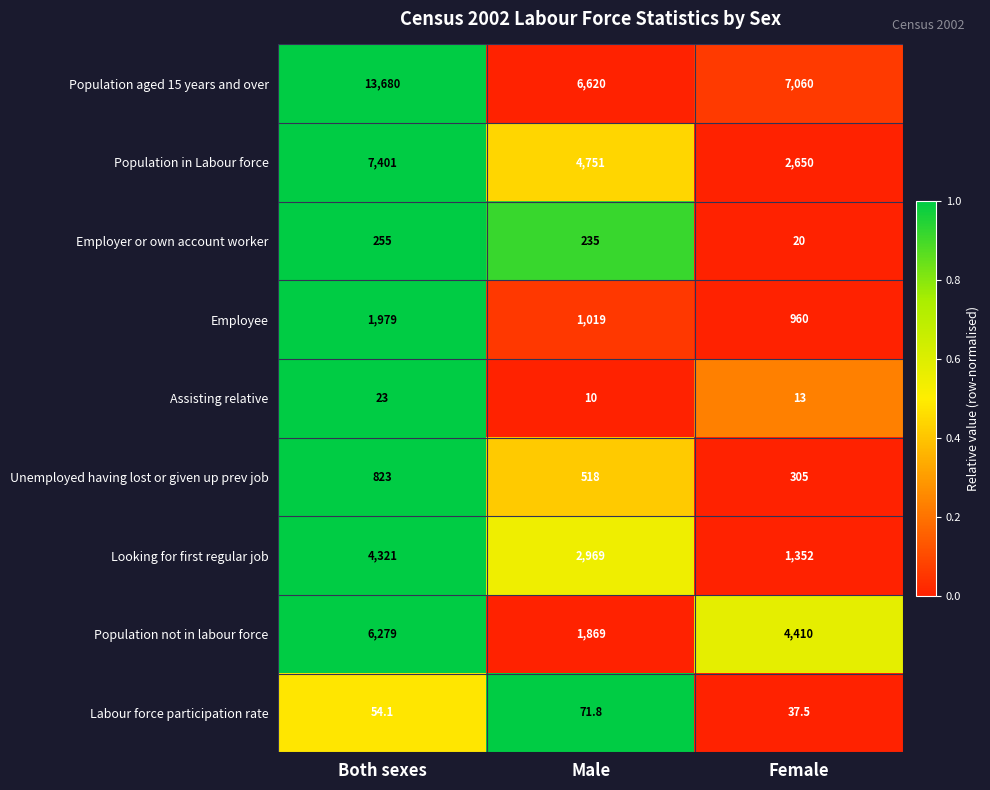

Which series changed the most between Male and Female?

Population not in labour force